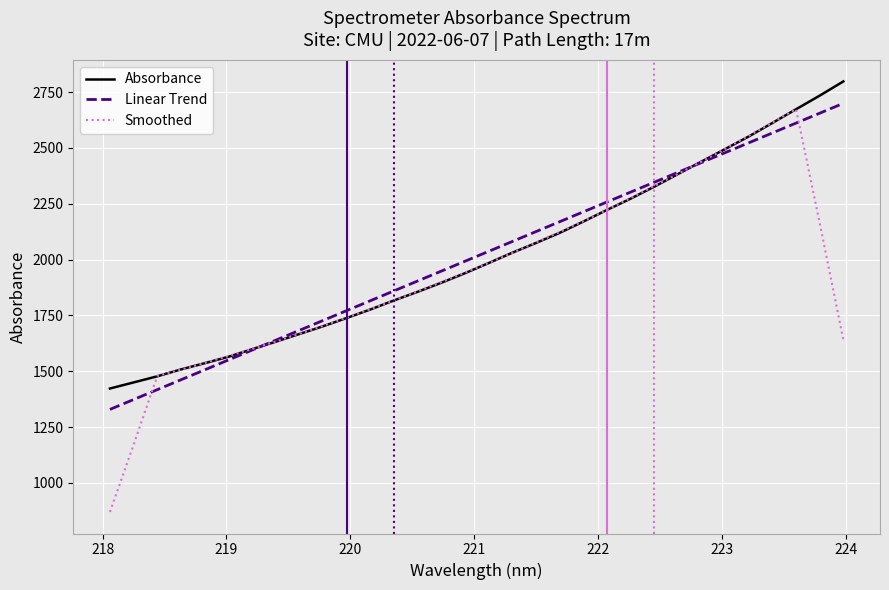

What is the greatest value displayed?

2797.5